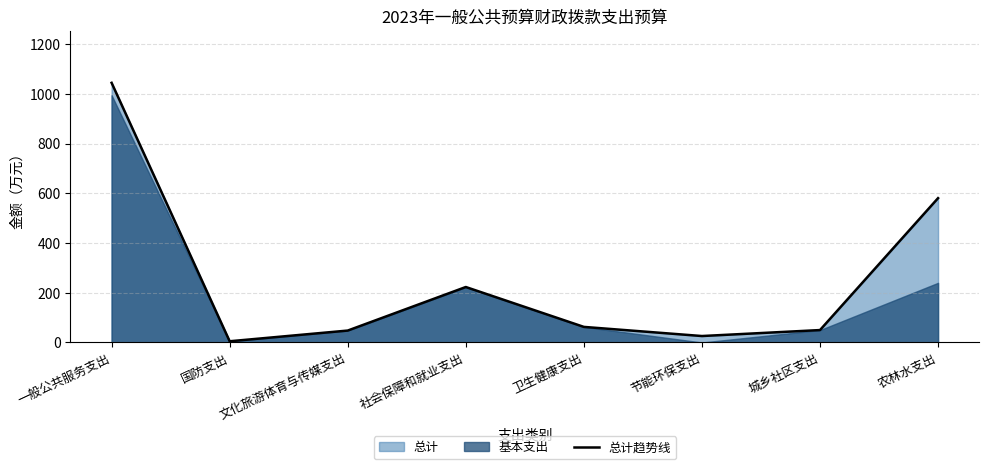

What is the label of the 4th point from the left?

社会保障和就业支出